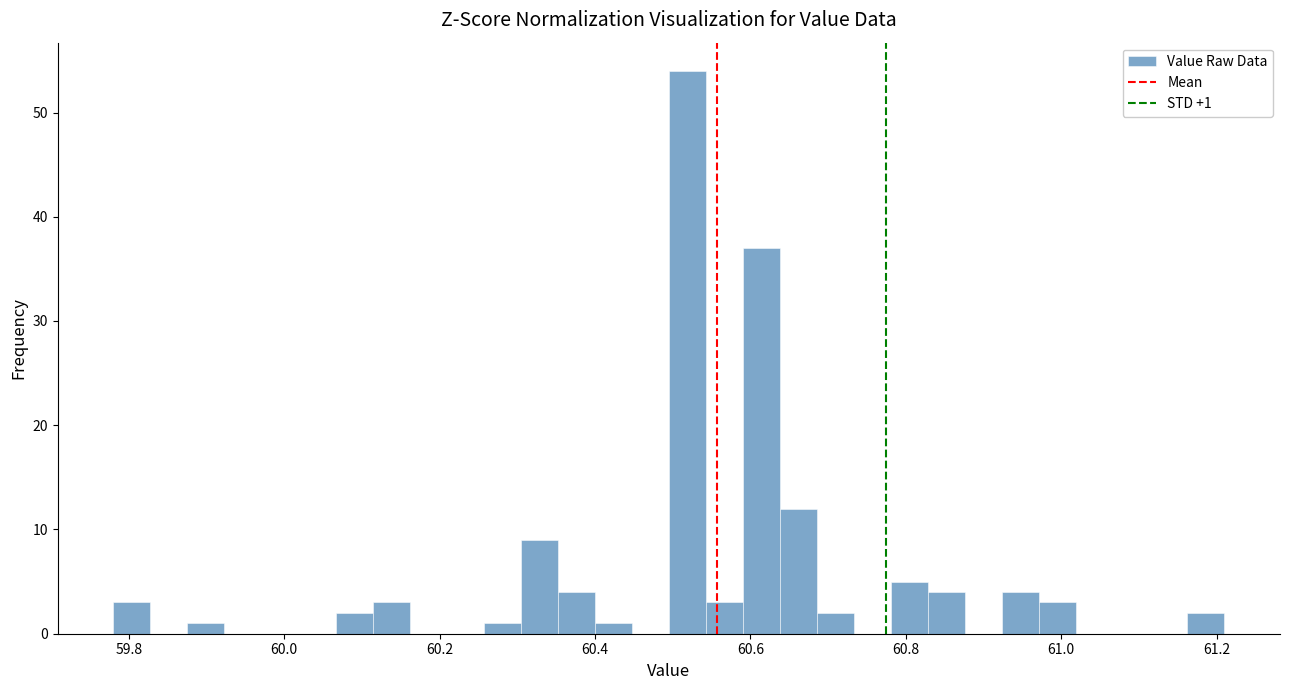

Read against the x-axis, roughly where is the centre of the tallest bar?

60.52